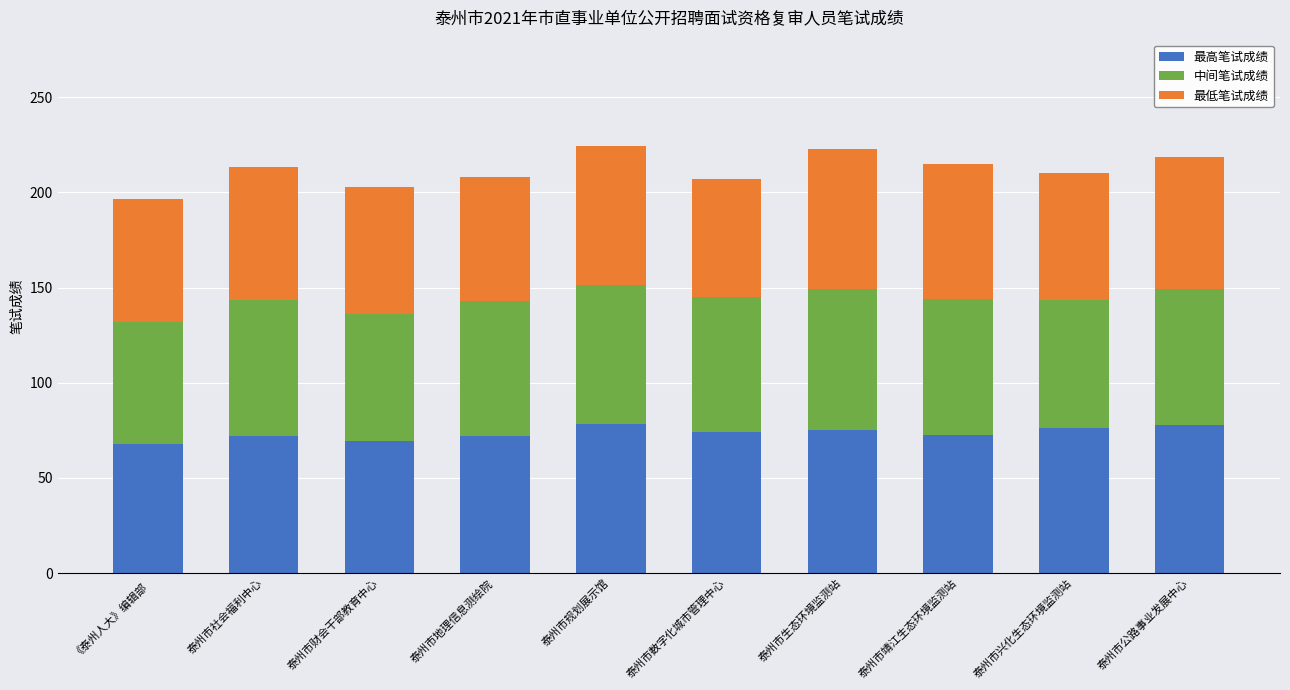

Is it true that 最高笔试成绩 equals 49.6 at 泰州市规划展示馆?

False